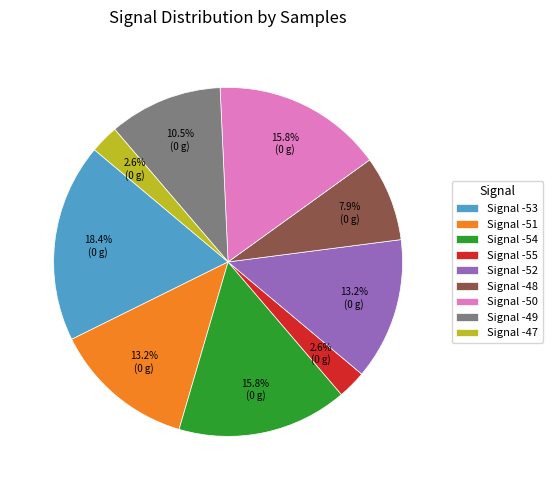

Combined, what portion of the pie is Signal -51 and Signal -49?

23.7%